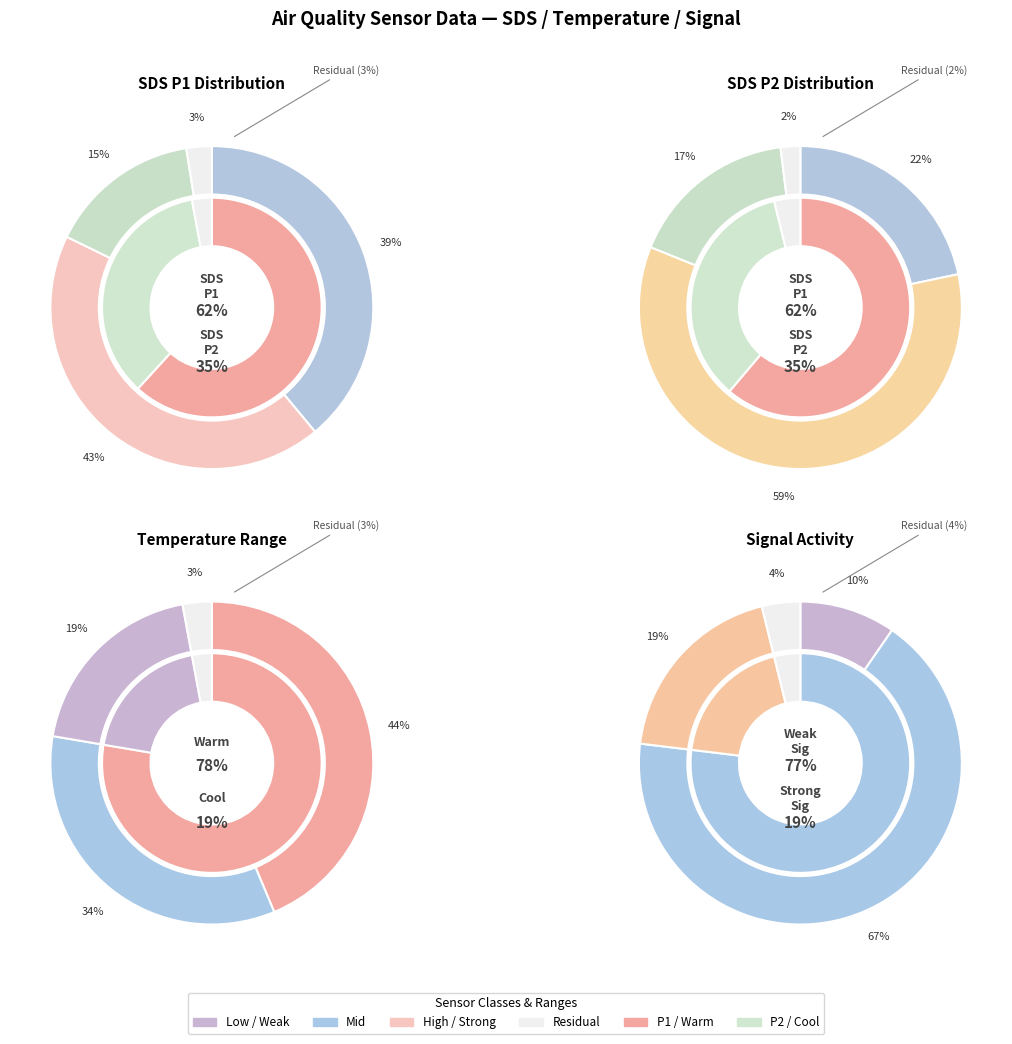

Is 00:14 the majority of the pie?

No